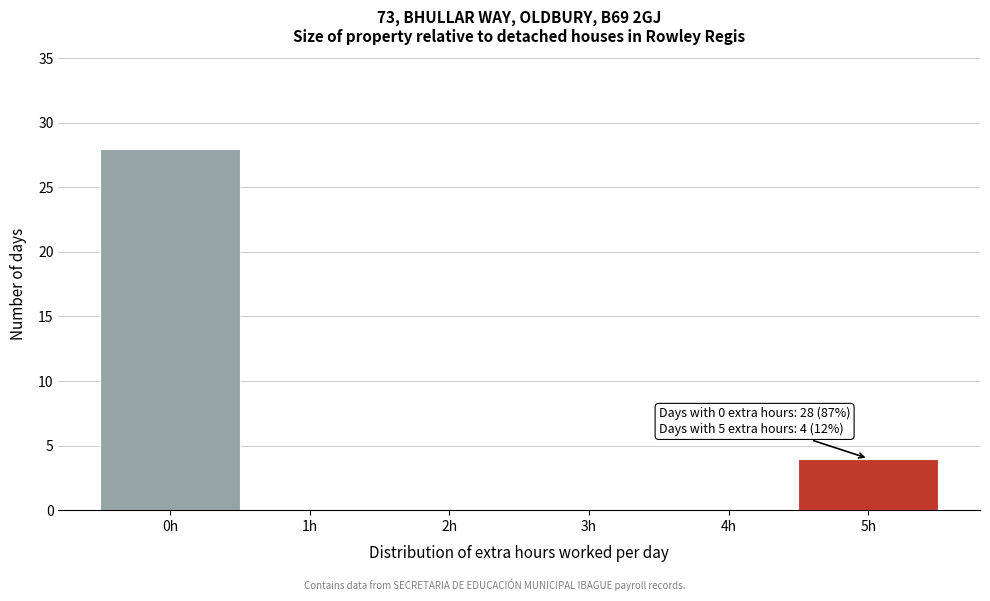

Which range on the x-axis has the tallest bar?

-0.5 to 0.5